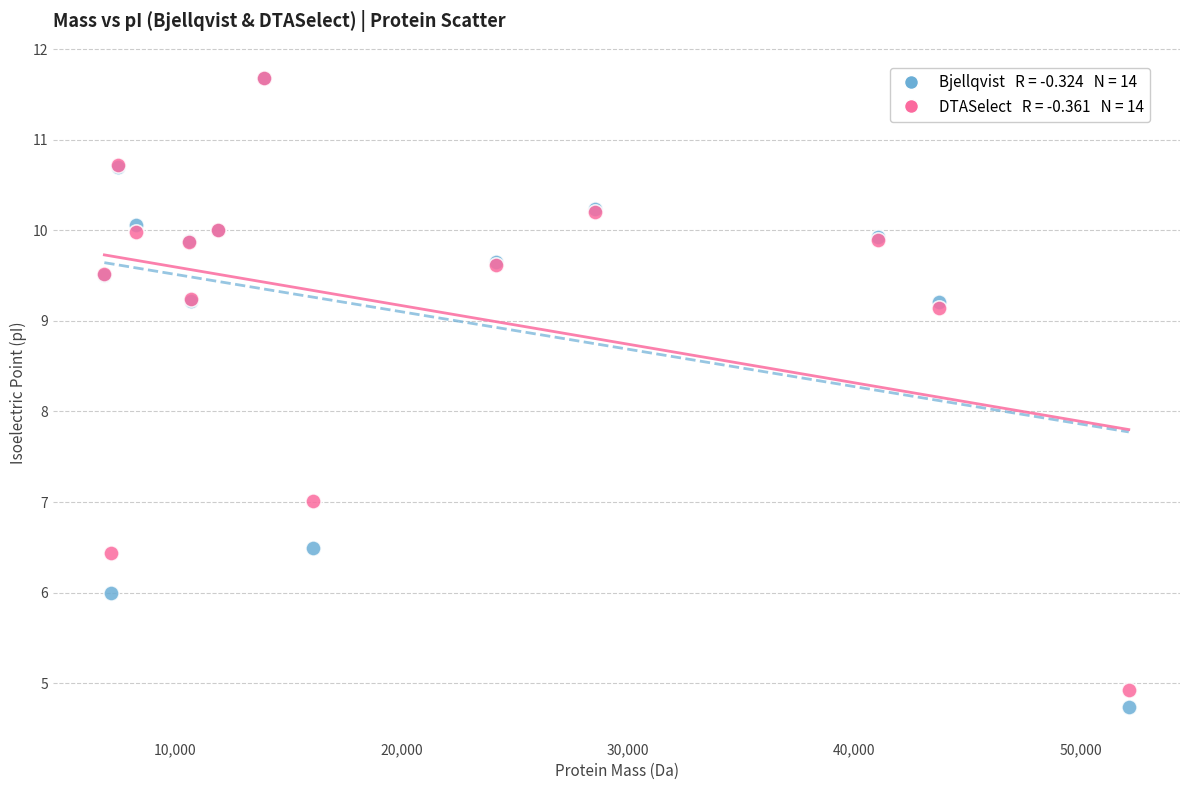

Across all series, what Y value is closest to 8?

7.0